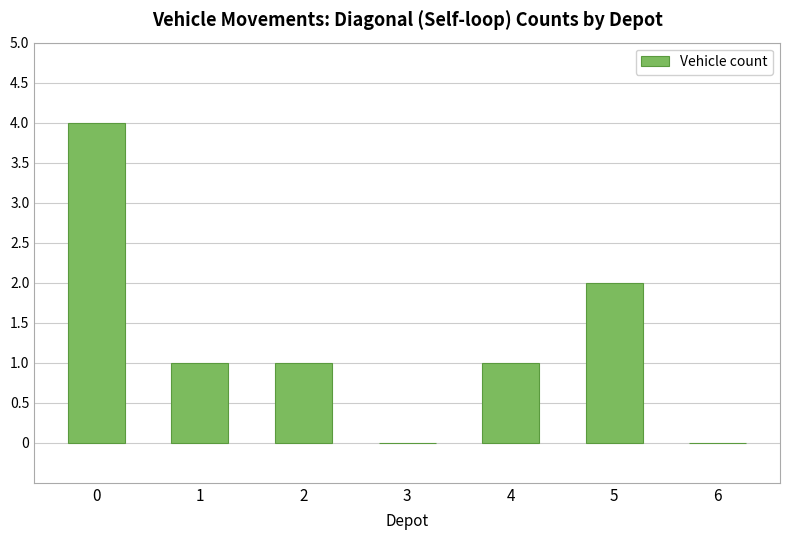

What is the change in value from 0 to 6?

-4